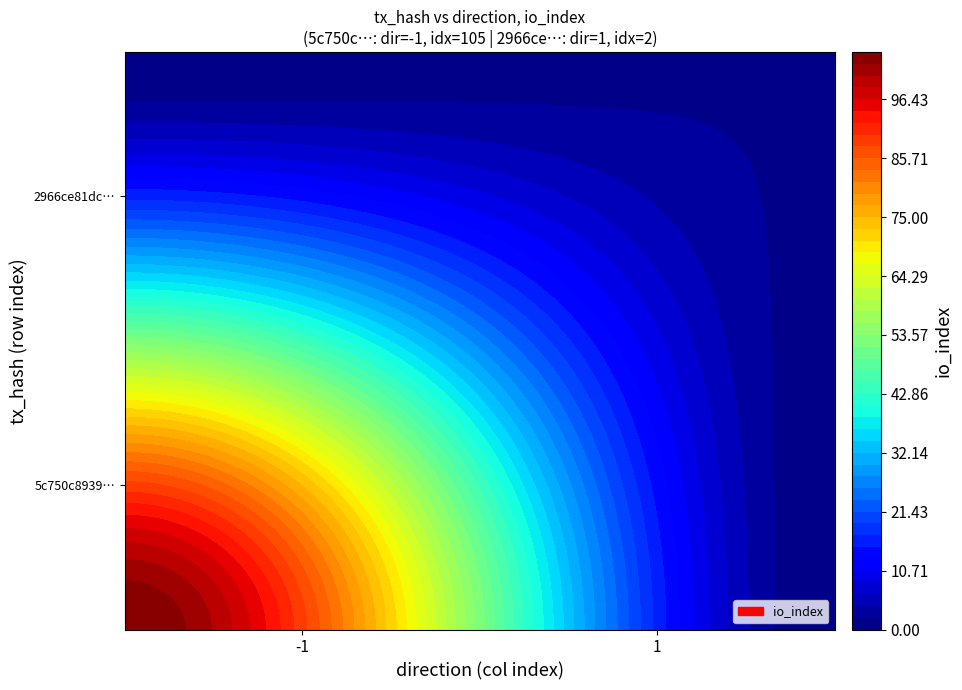

Reading right to left, list all the values displayed in this chart.

5c750c89399e33b2aaa49ccd3f442952ee482cf: 105	-1
2966ce81dcf30ac7d65a49be3d279d3f3680d2f: 2	1